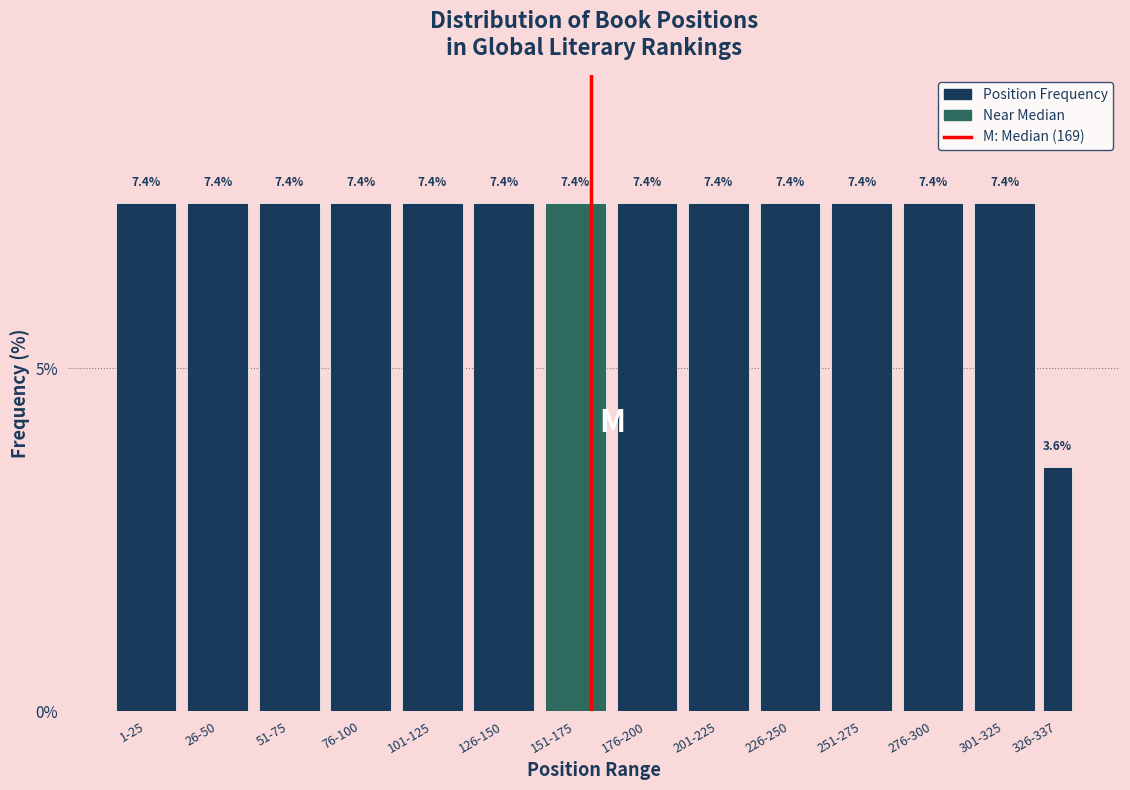

Reading left to right, what are all the values shown in this chart?

7.4	7.4	7.4	7.4	7.4	7.4	7.4	7.4	7.4	7.4	7.4	7.4	7.4	3.6